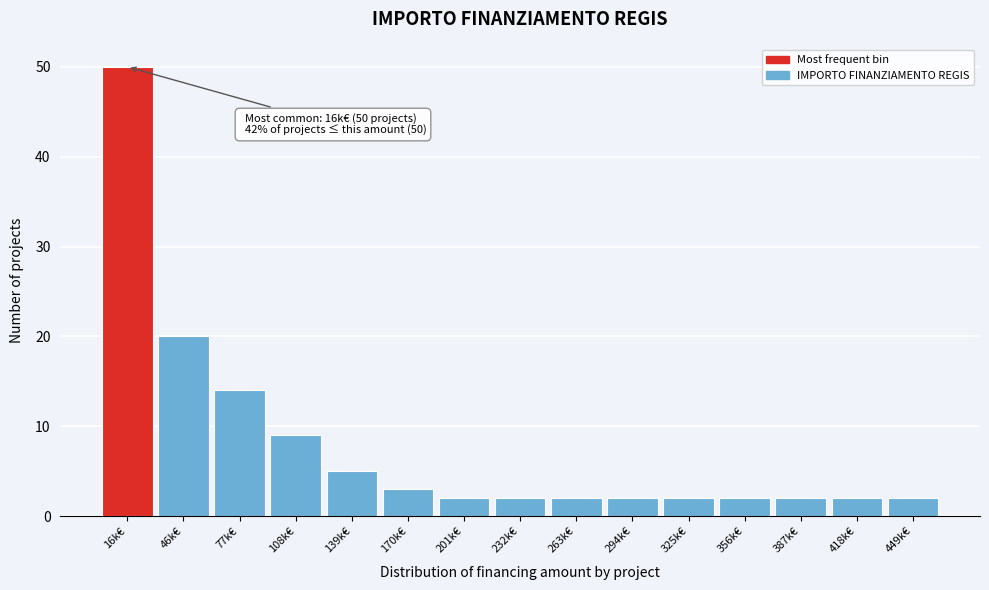

Reading right to left, what are all the values shown in this chart?

449k€=2	418k€=2	387k€=2	356k€=2	325k€=2	294k€=2	263k€=2	232k€=2	201k€=2	170k€=3	139k€=5	108k€=9	77k€=14	46k€=20	16k€=50